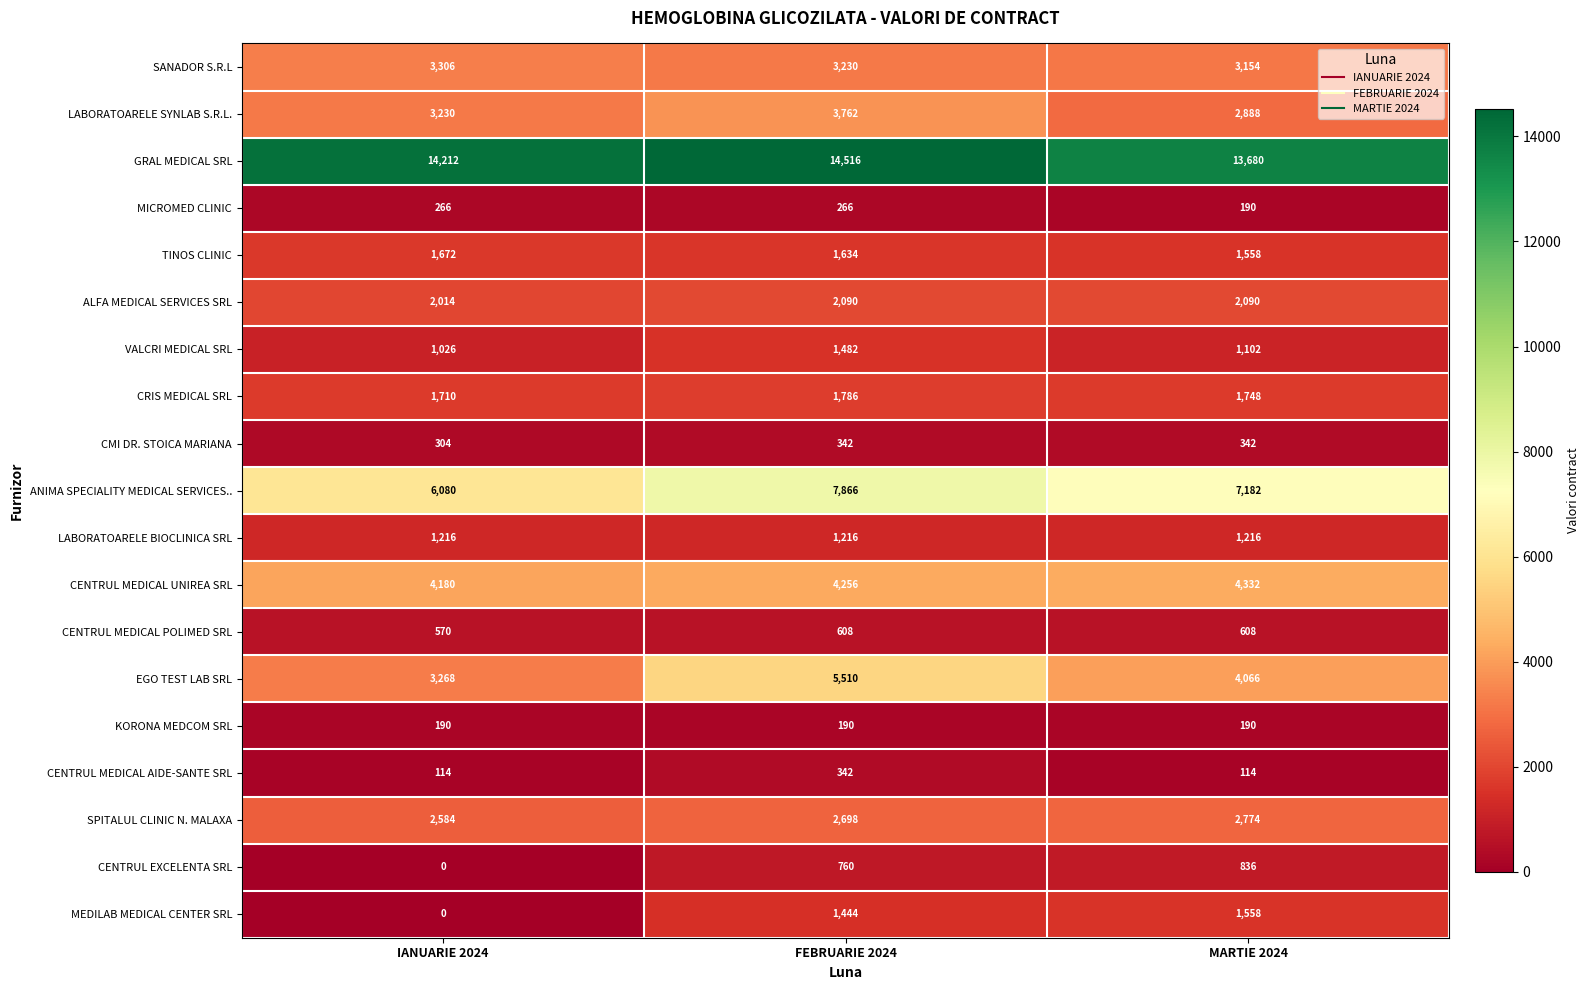

Which series changed the most between IANUARIE 2024 and MARTIE 2024?

MEDILAB MEDICAL CENTER SRL